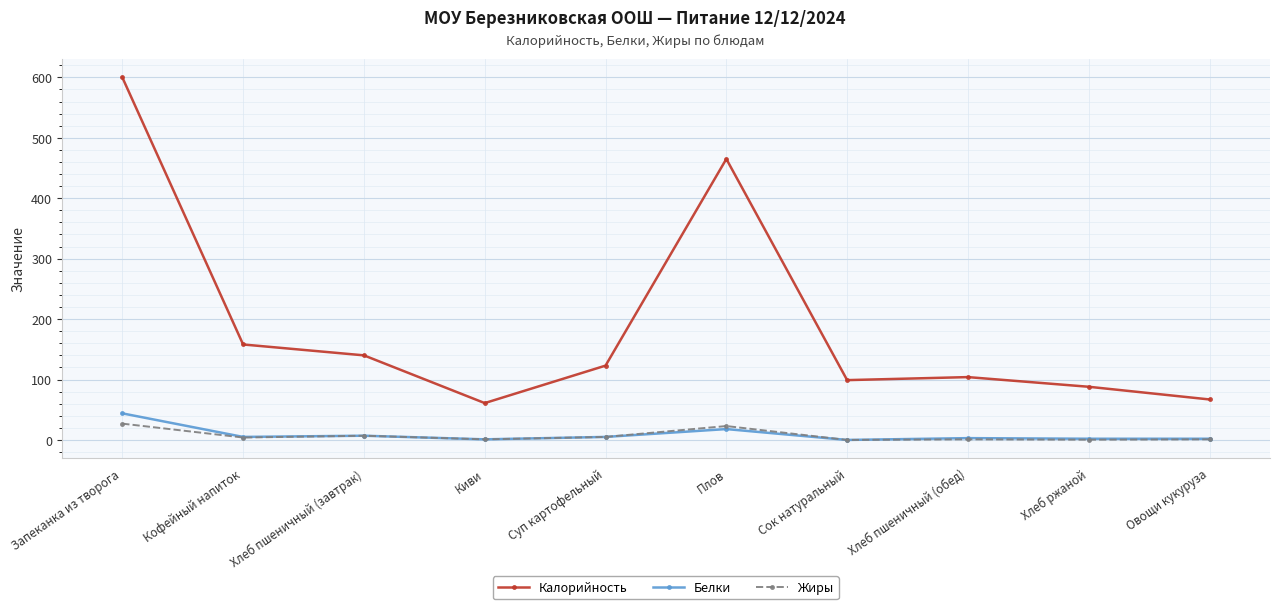

What is the label of the 5th point from the left?

Суп картофельный